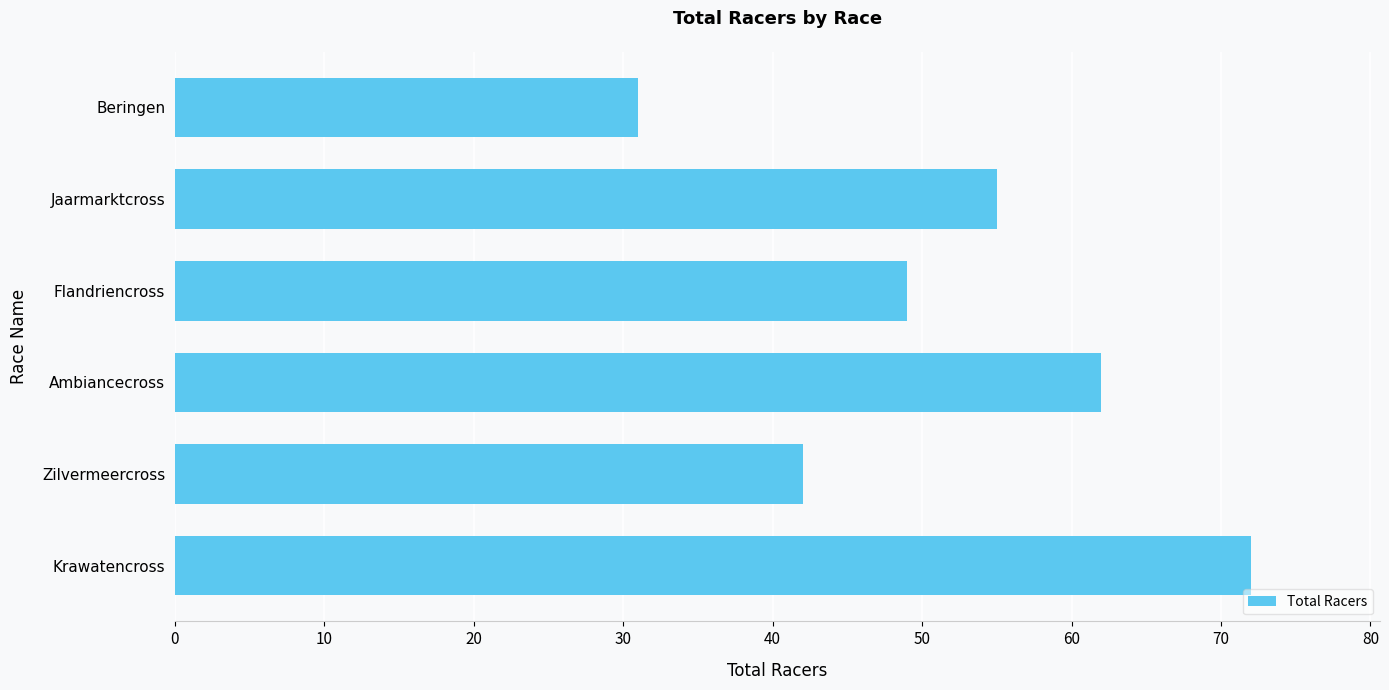

What is the average value?

52